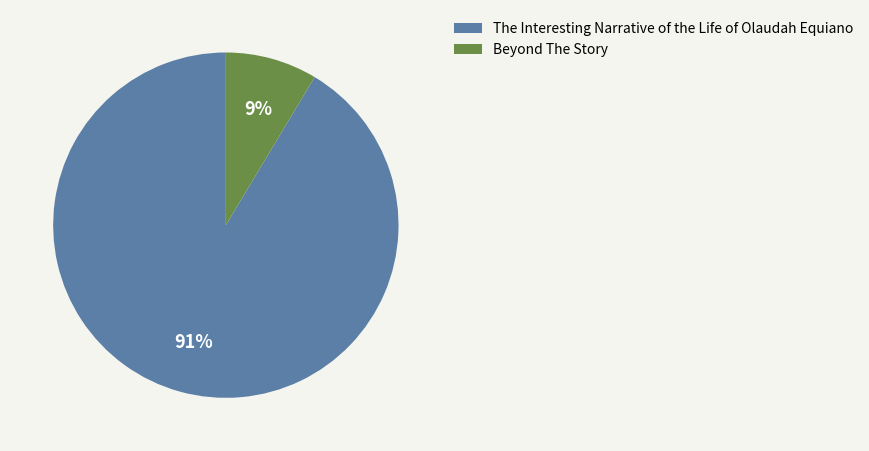

Which slice is the largest?

The Interesting Narrative of the Life of Olaudah Equiano